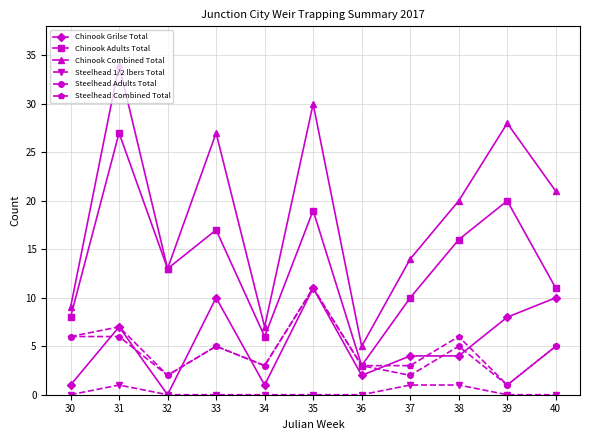

Between 30 and 31, which series saw the biggest shift?

Chinook Combined Total